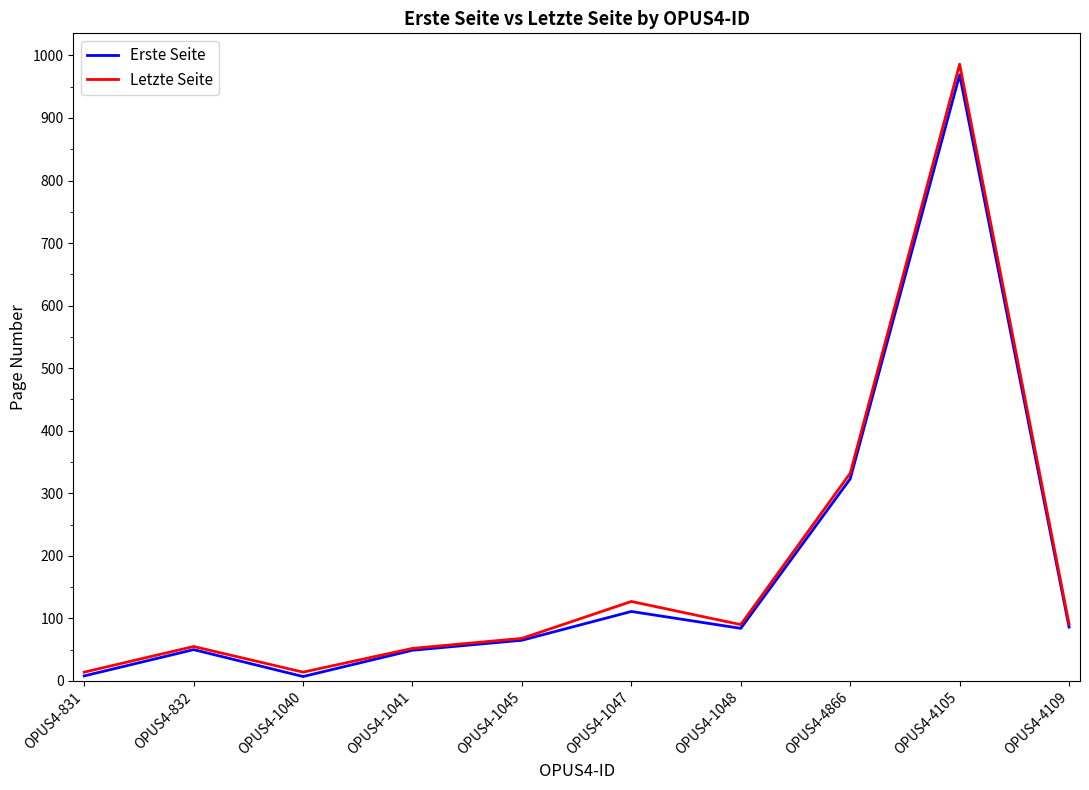

Which category has the highest value across all series?

OPUS4-4105